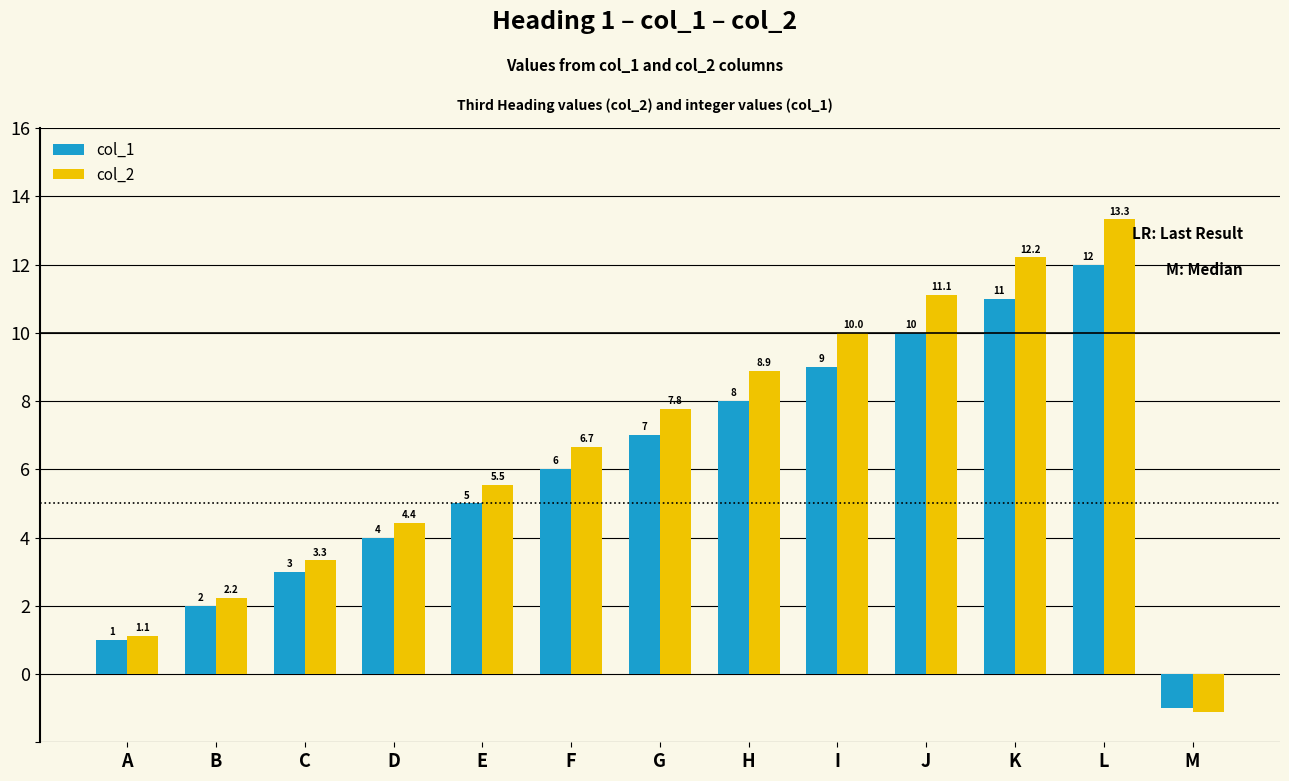

Is the value of col_1 at D greater than the value of col_2 at E?

No